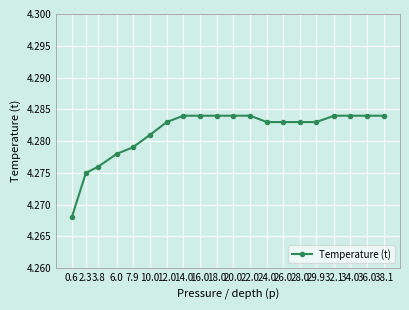

How many values are between 4 and 5?

20